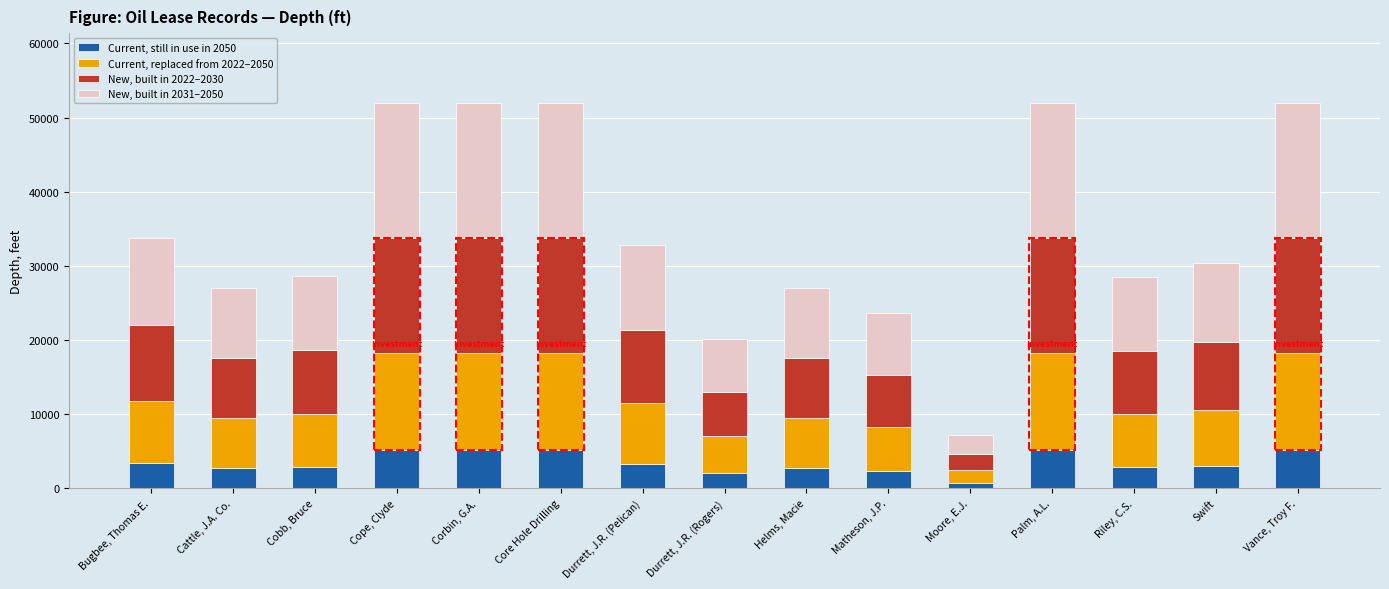

How many values in the Current, still in use in 2050 series are below 3033?

7